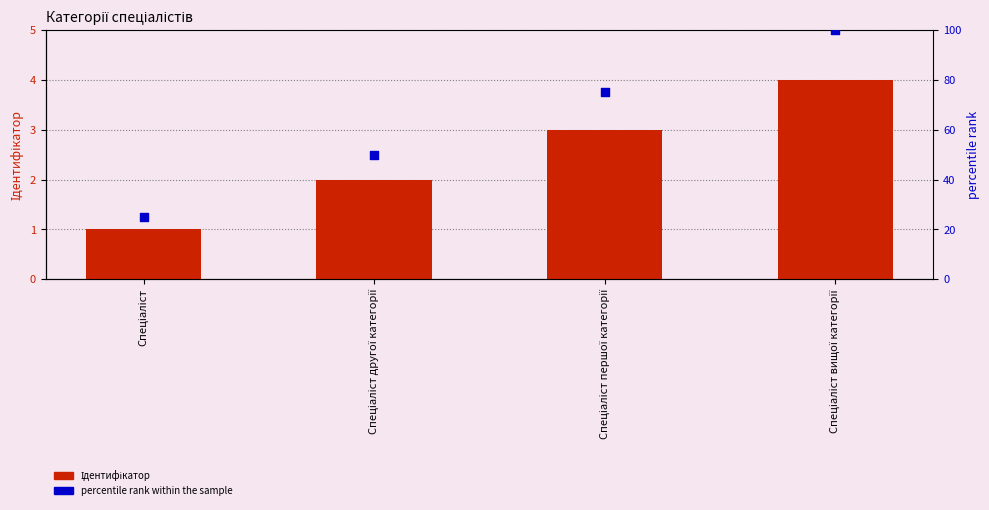

What are all the series names shown in the legend?

Ідентифікатор, percentile rank within the sample